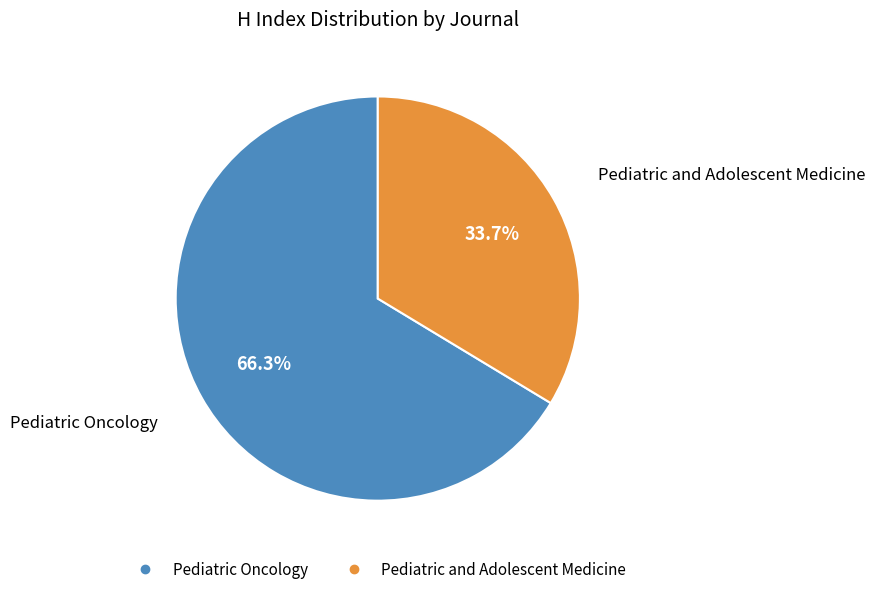

Between Pediatric and Adolescent Medicine and Pediatric Oncology, which is larger?

Pediatric Oncology